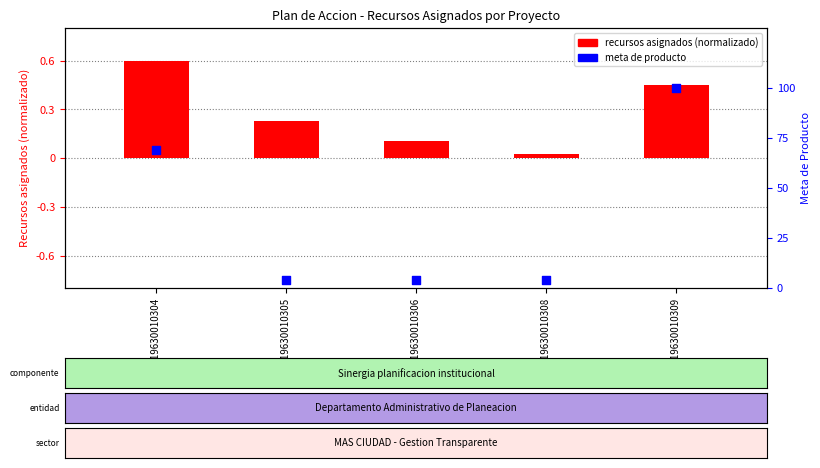

Which series has the largest Y range (max minus min)?

meta de producto